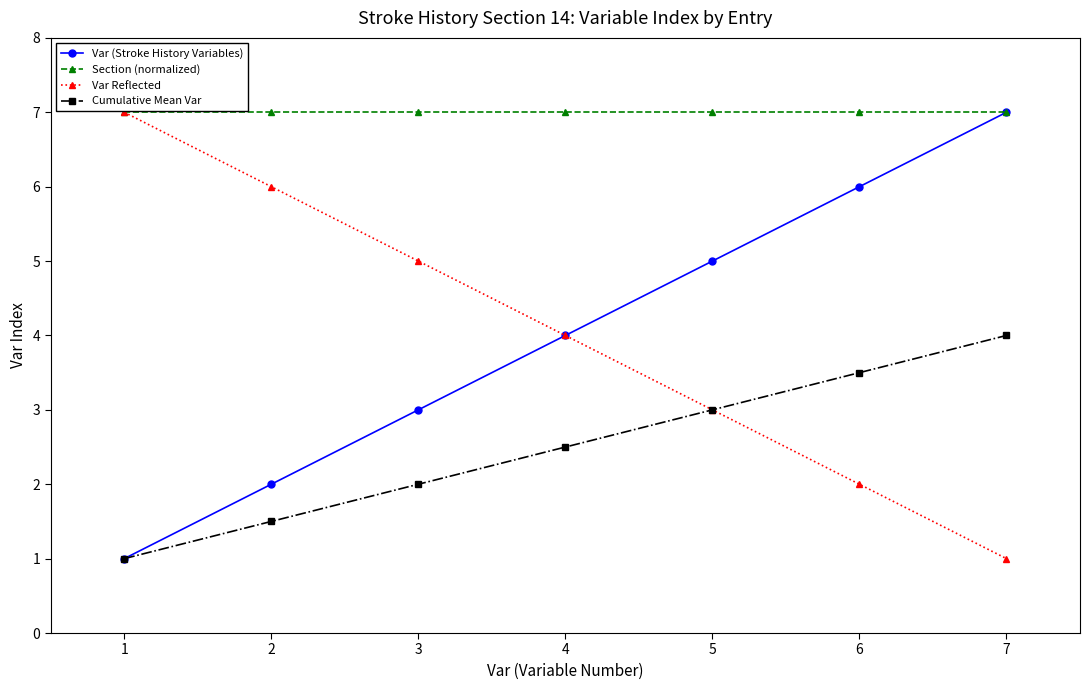

What is the difference between the highest and lowest values at 7?

6.0